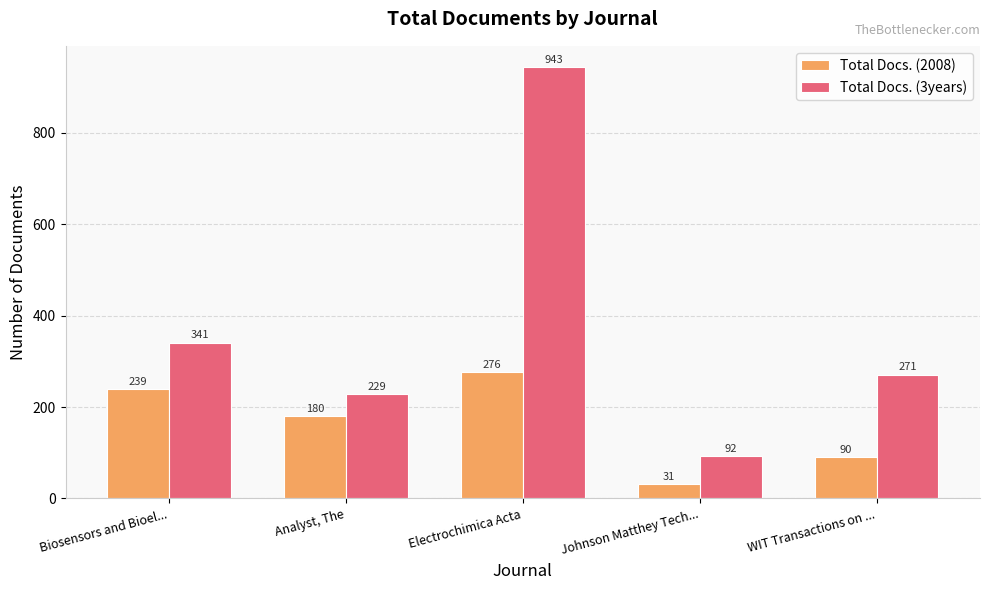

How many bars are there in total?

10